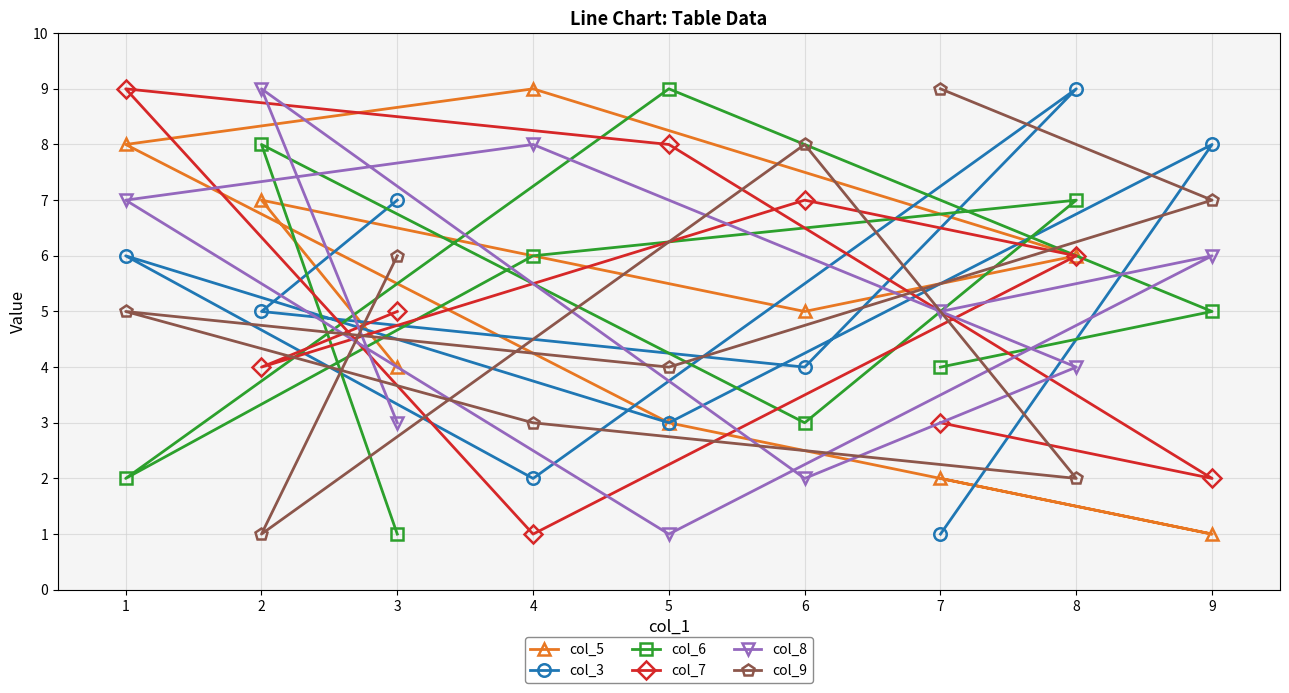

What is the difference between the maximum and minimum values in the col_7 series?

8